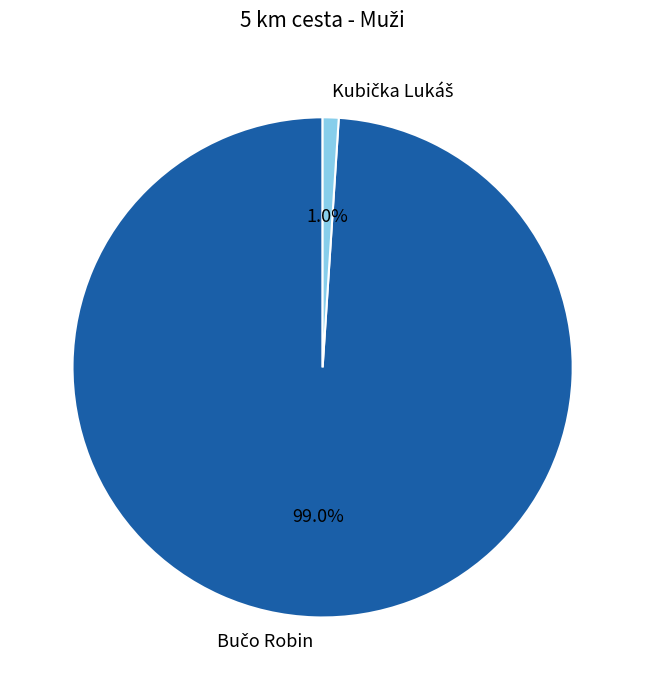

How many segments does this pie chart have?

2